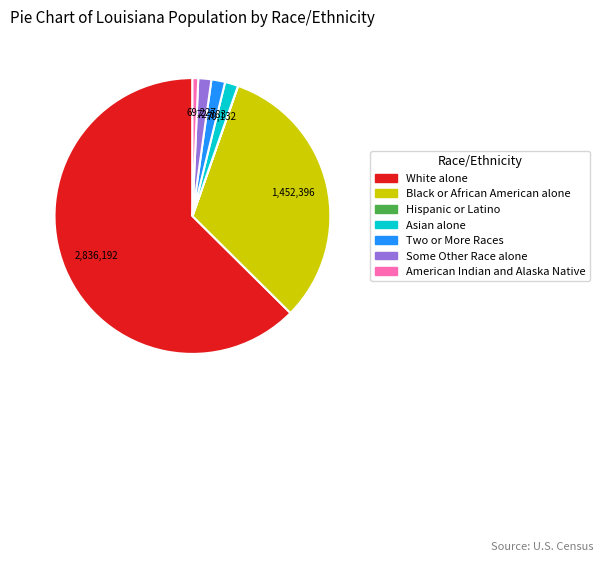

Which slice is the largest?

White alone